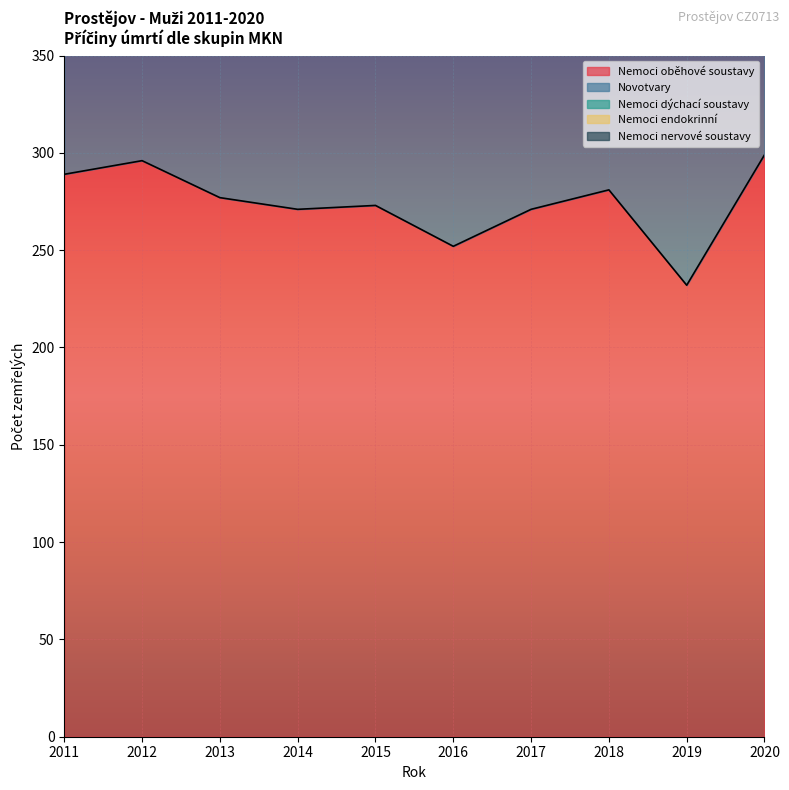

At which category does Nemoci dýchací soustavy reach its first local peak?

2013